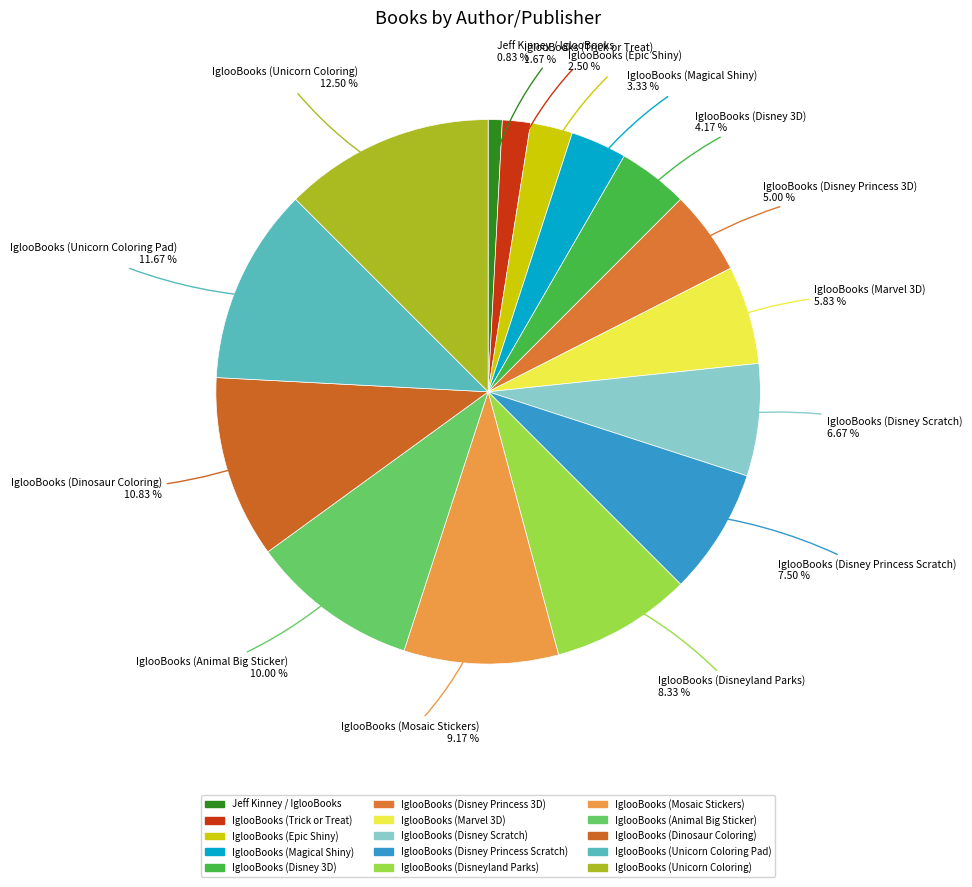

Between IglooBooks (Dinosaur Coloring) and IglooBooks (Disneyland Parks), which is larger?

IglooBooks (Dinosaur Coloring)